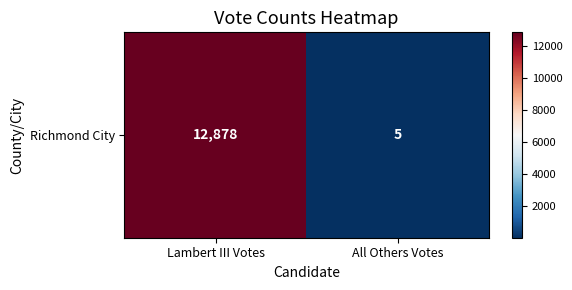

Rank the categories by value from highest to lowest.

Lambert III Votes, All Others Votes